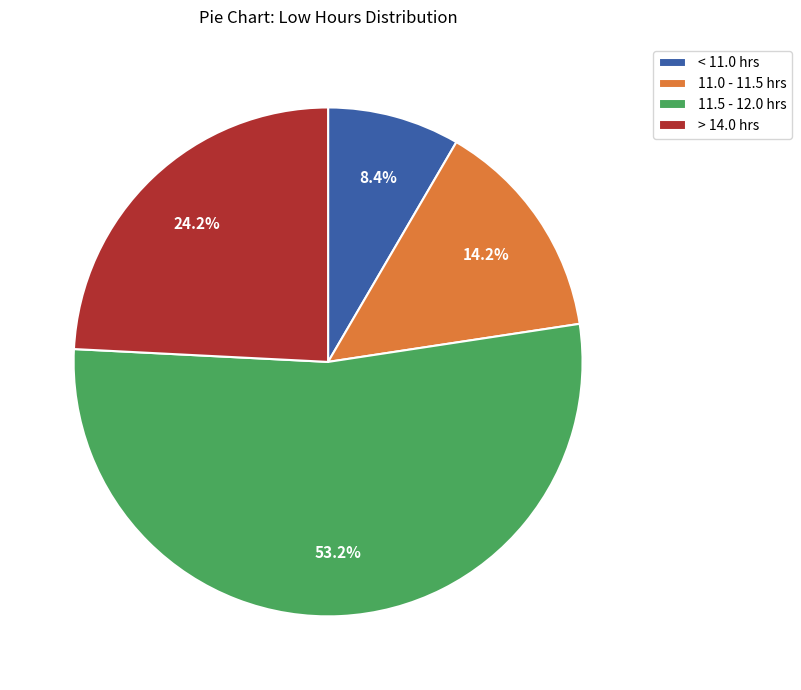

To the nearest percent, what is the average slice percentage?

25%